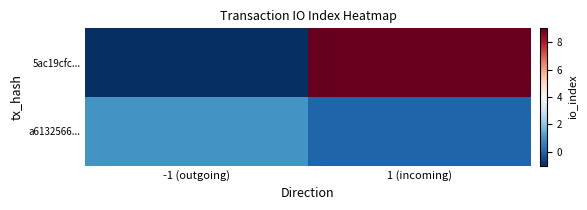

Reading right to left, what are all the values shown in this chart?

5ac19cfc...: 1 (incoming)=9	-1 (outgoing)=-1
a6132566...: 1 (incoming)=0	-1 (outgoing)=1